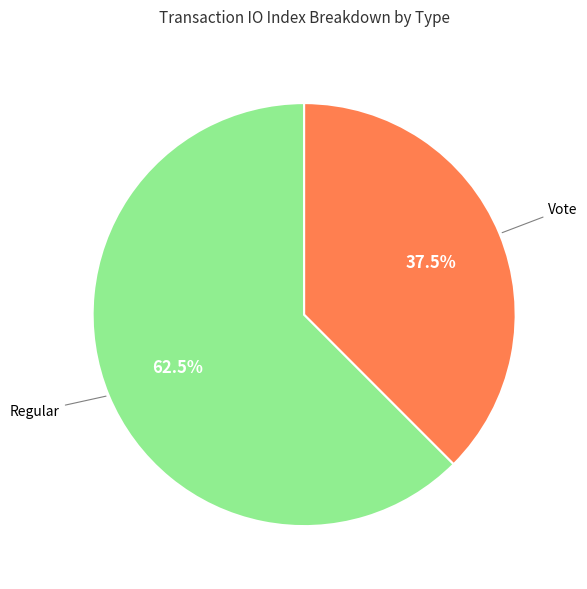

What is the largest slice in the pie chart?

Regular